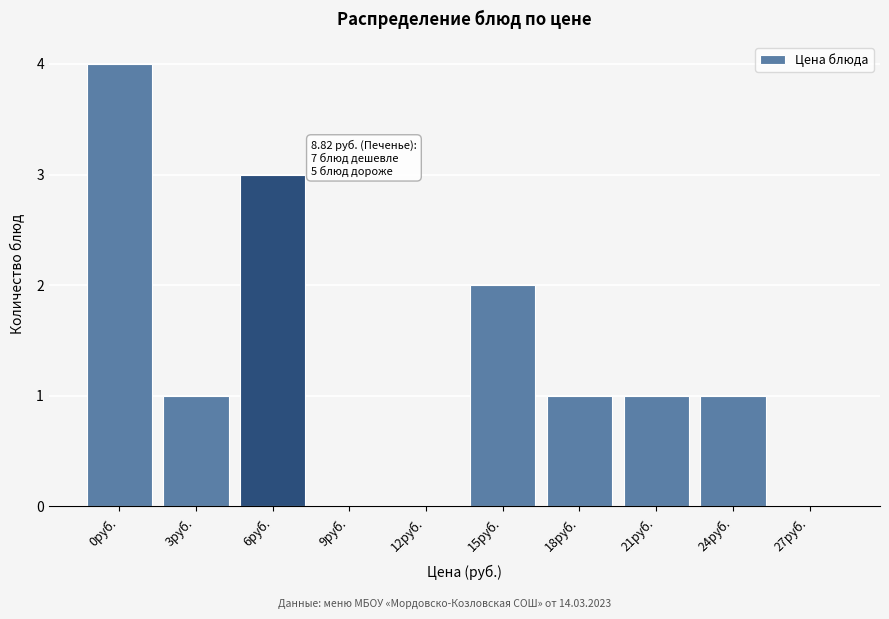

Reading right to left, what are all the values shown in this chart?

27руб.=0	24руб.=1	21руб.=1	18руб.=1	15руб.=2	12руб.=0	9руб.=0	6руб.=3	3руб.=1	0руб.=4